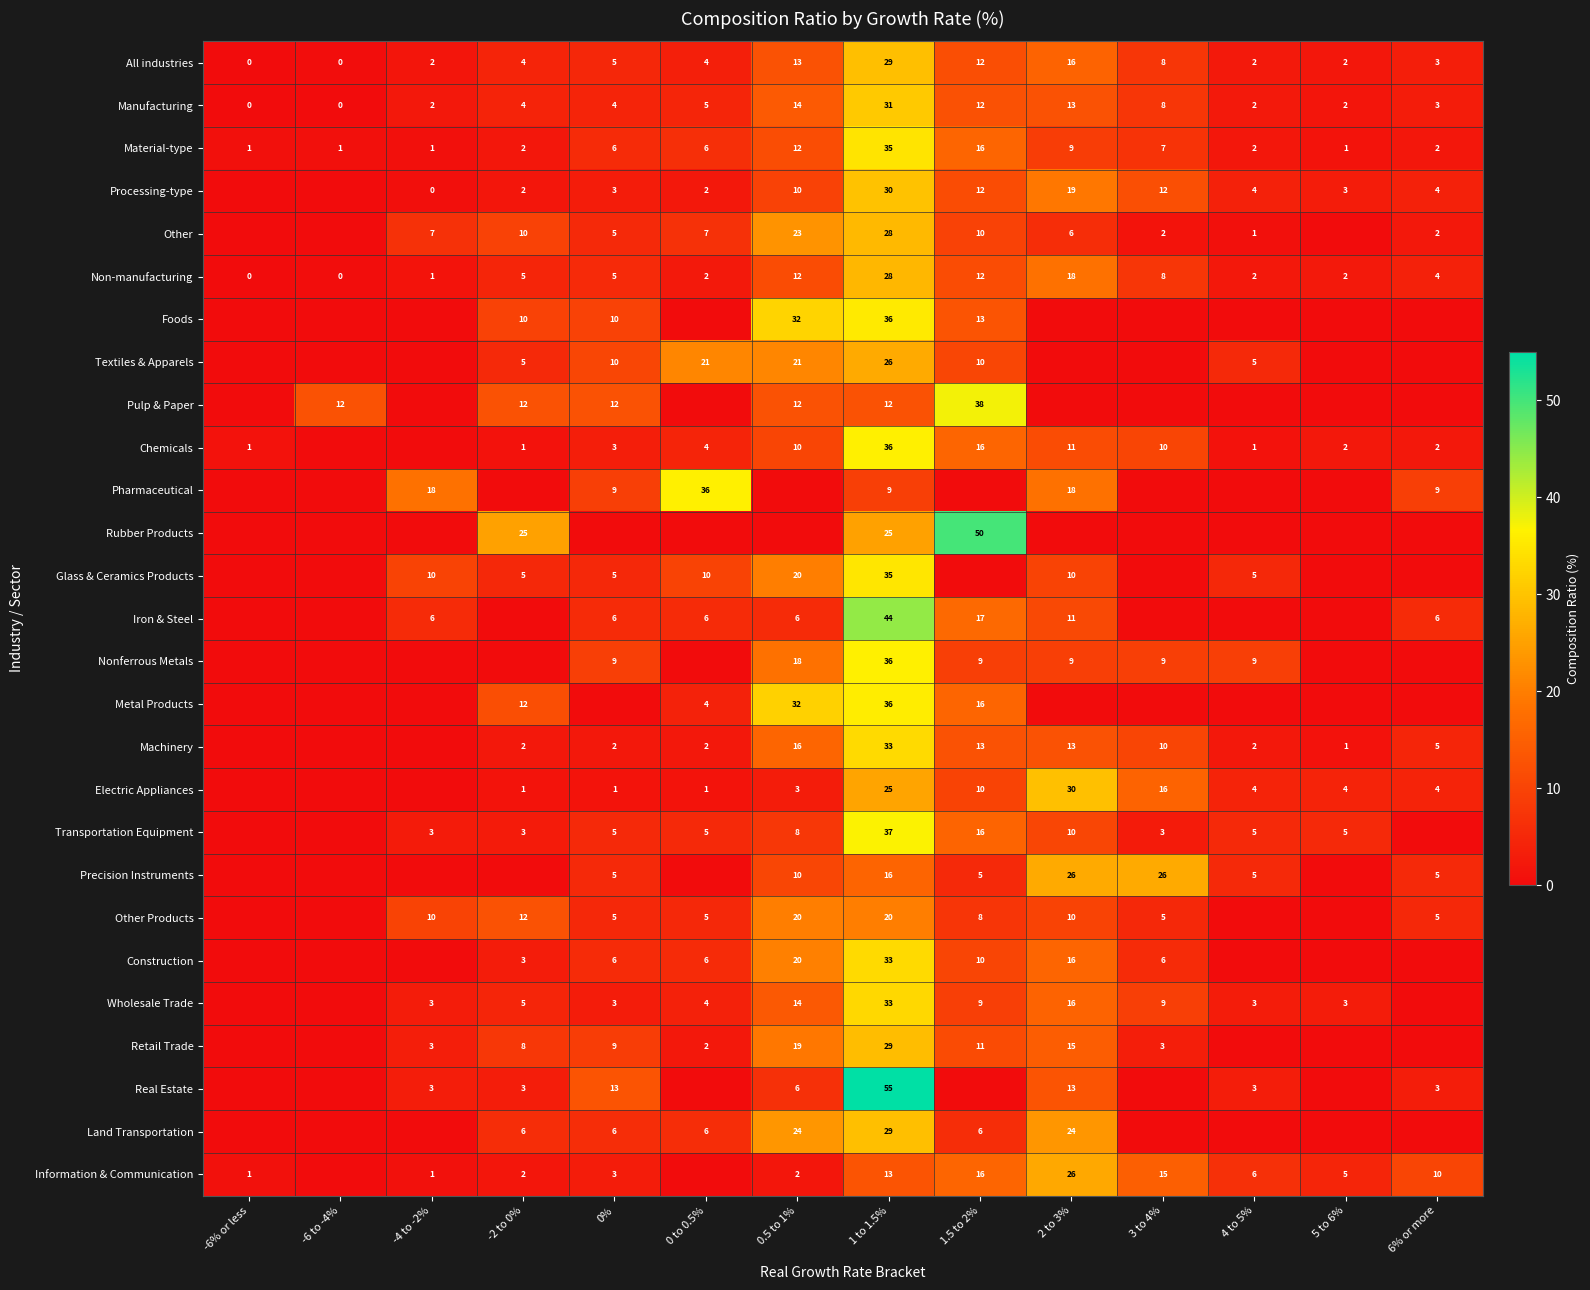

Which has a higher value, 2 to 3% or 5 to 6%?

2 to 3%